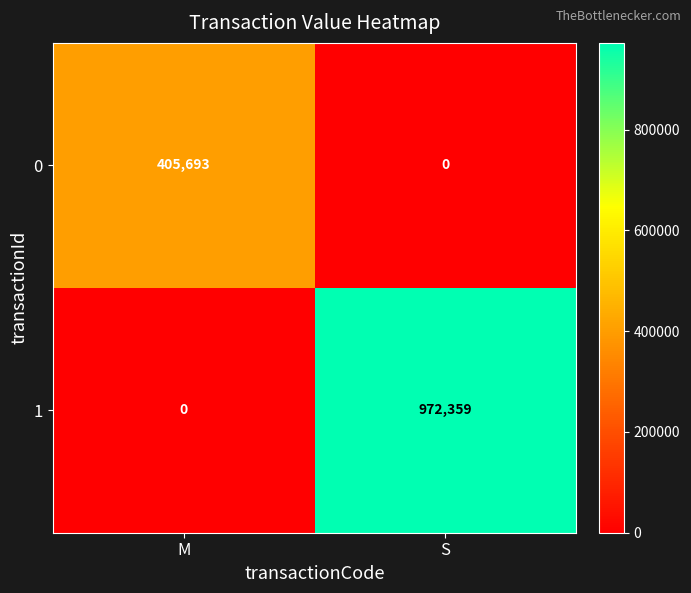

At how many categories does at least one series exceed 686108?

1